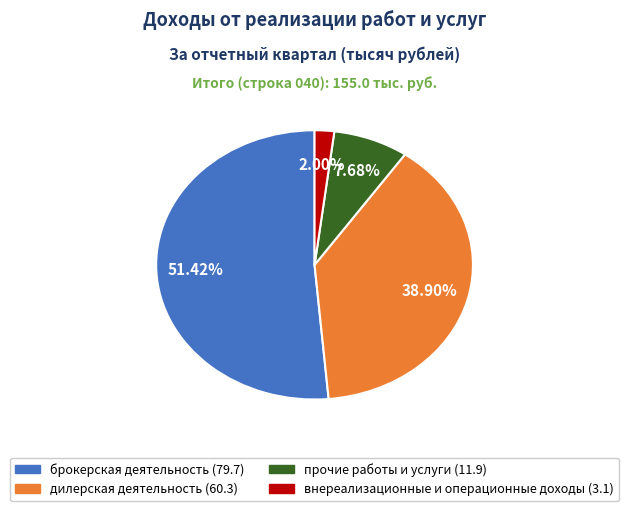

Count the number of slices in the pie.

4